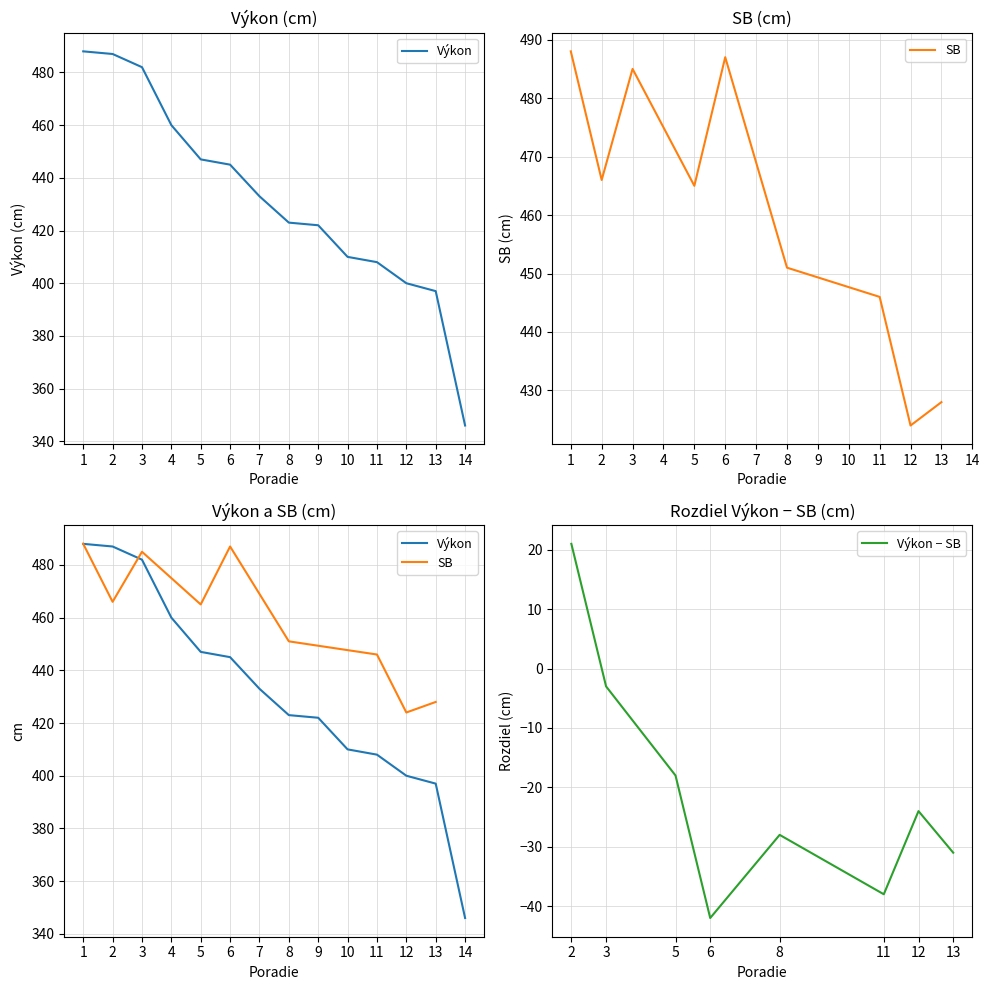

What is the greatest value displayed?

488